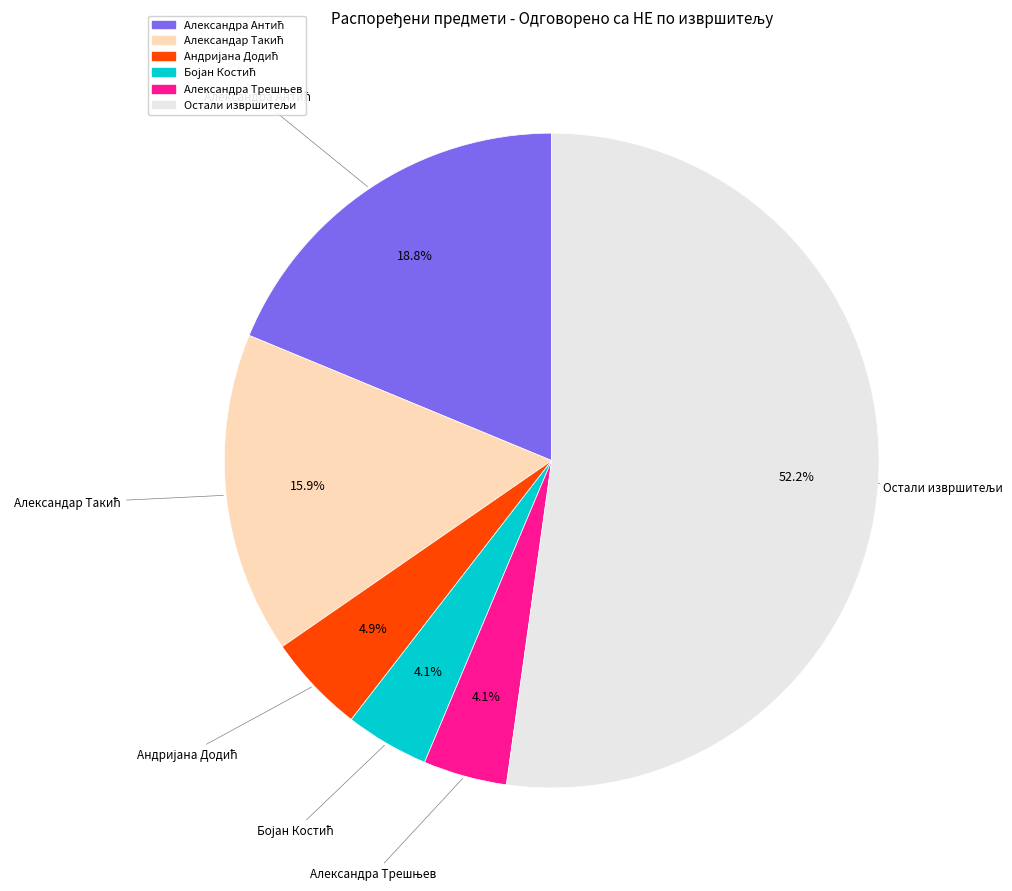

Does any single category account for the majority?

Yes